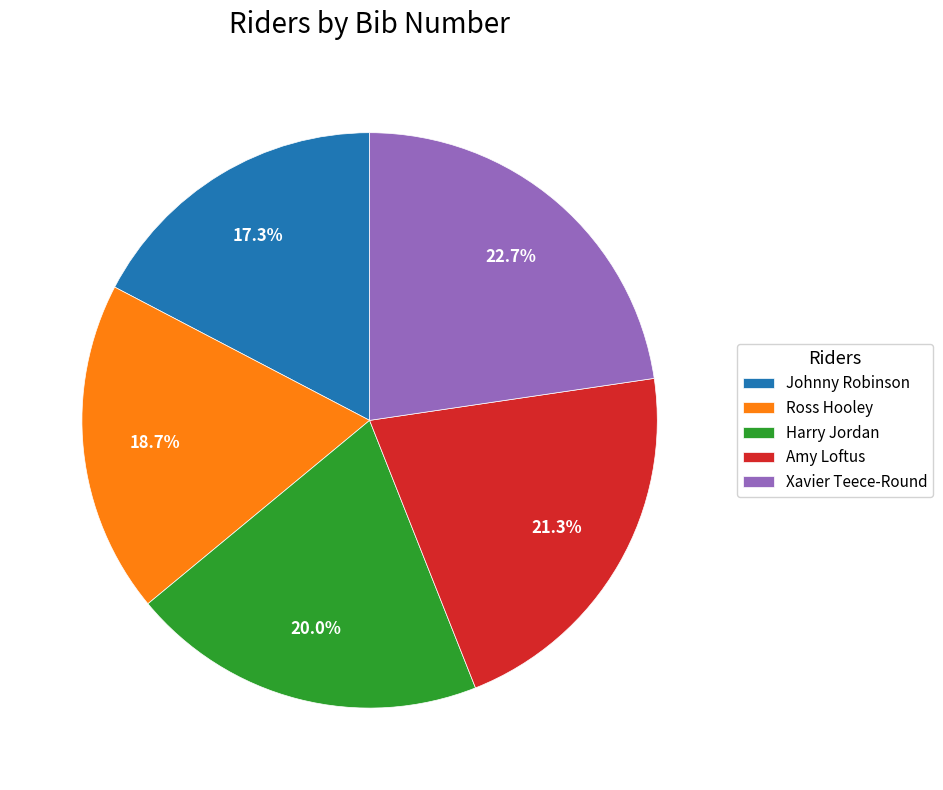

Is it true that Johnny Robinson is 24% of the pie?

False